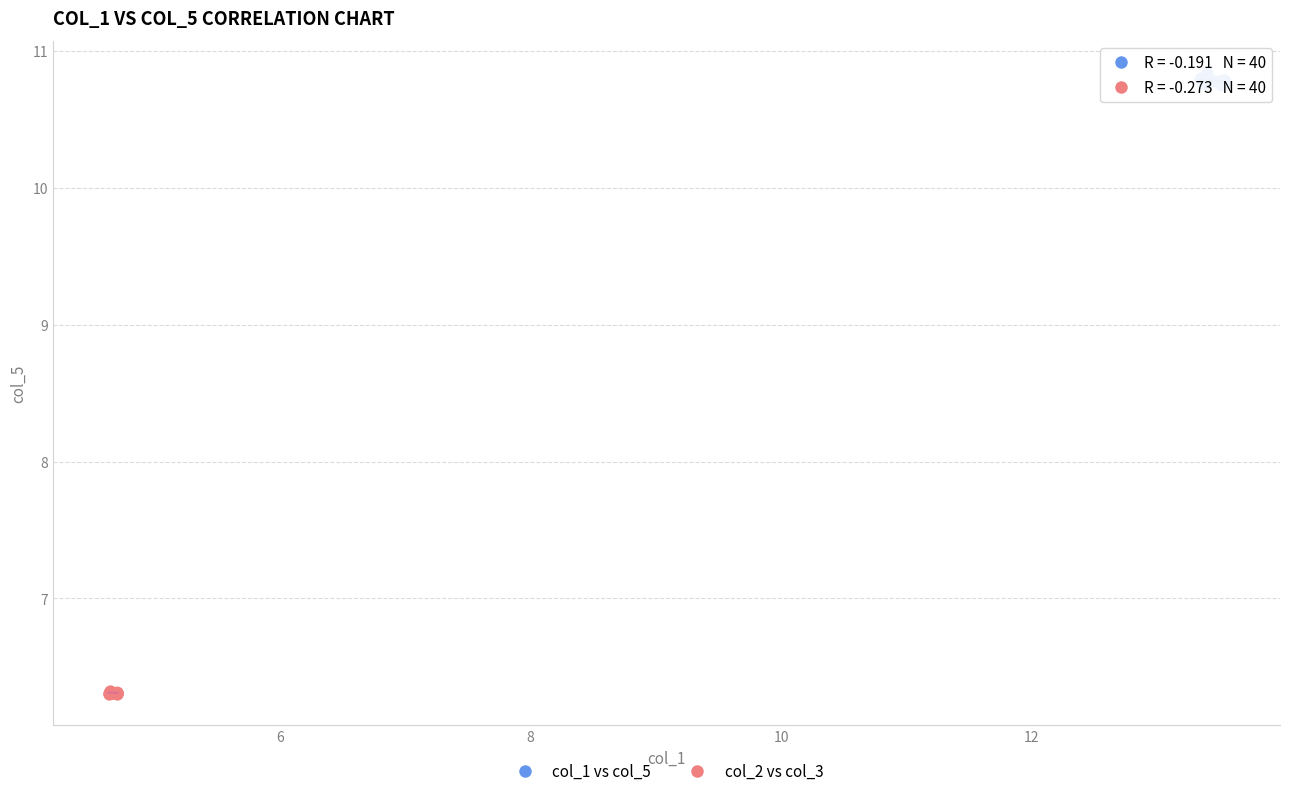

What are all the series names shown in the legend?

col_1 vs col_5, col_2 vs col_3